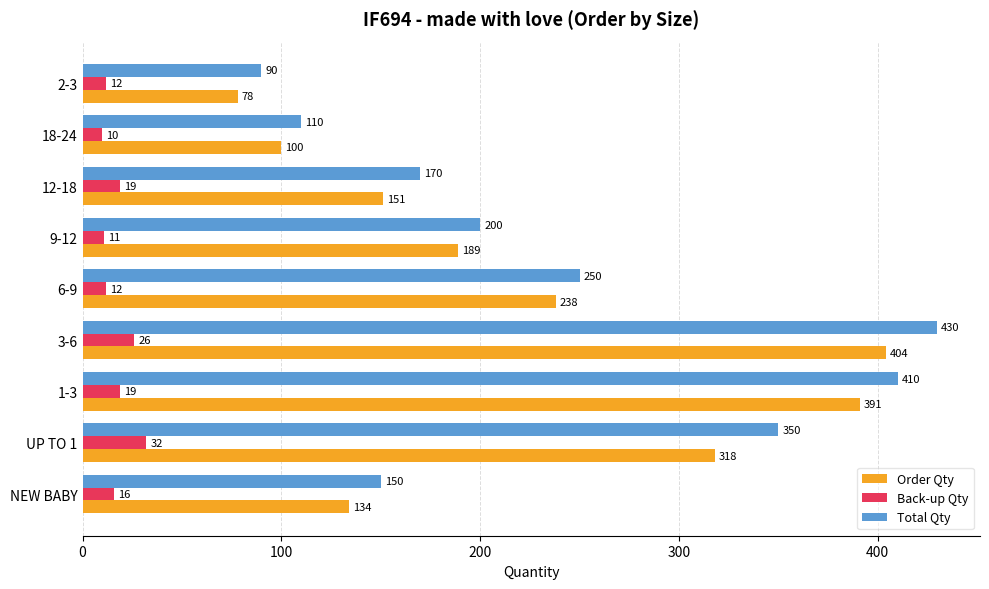

What is the minimum value for Back-up Qty?

10